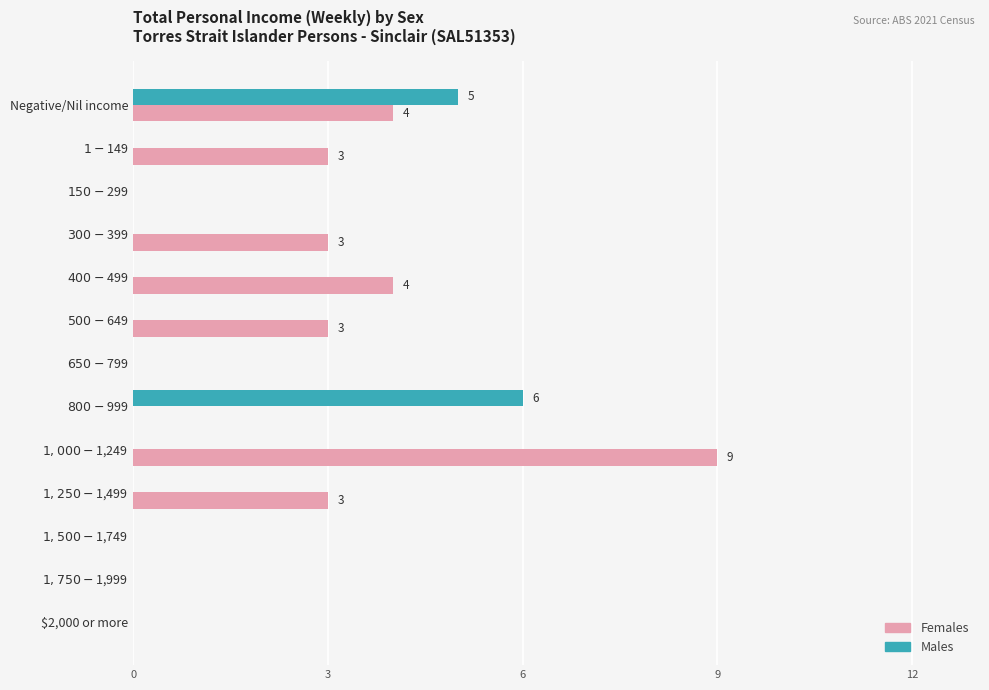

What is the maximum value shown in the chart?

9